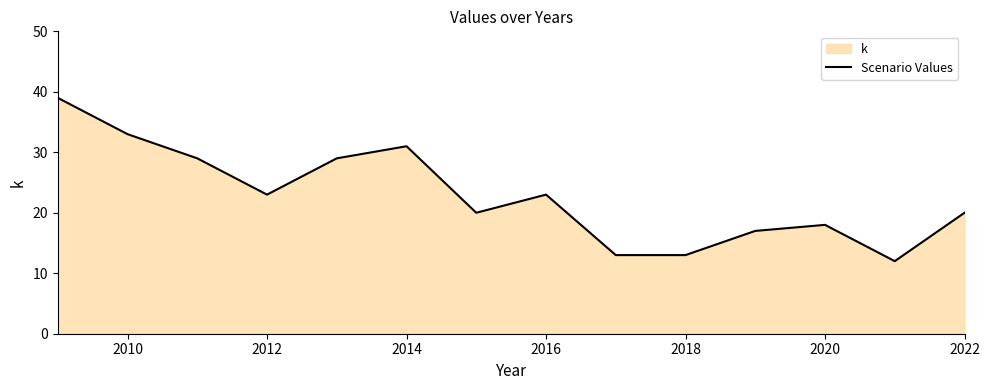

The value at 2020 is 6. True or false?

False